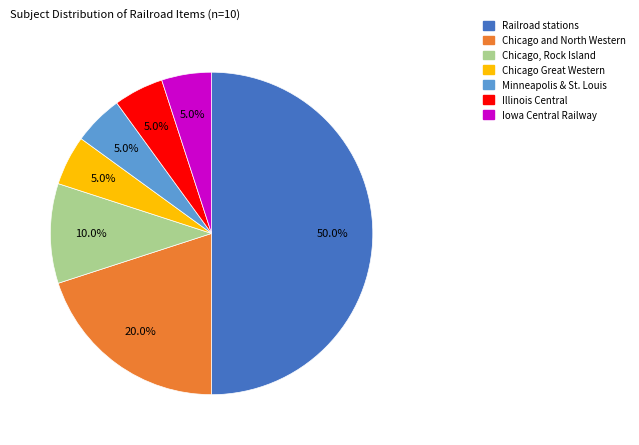

Which category has the biggest portion of the pie?

Railroad stations